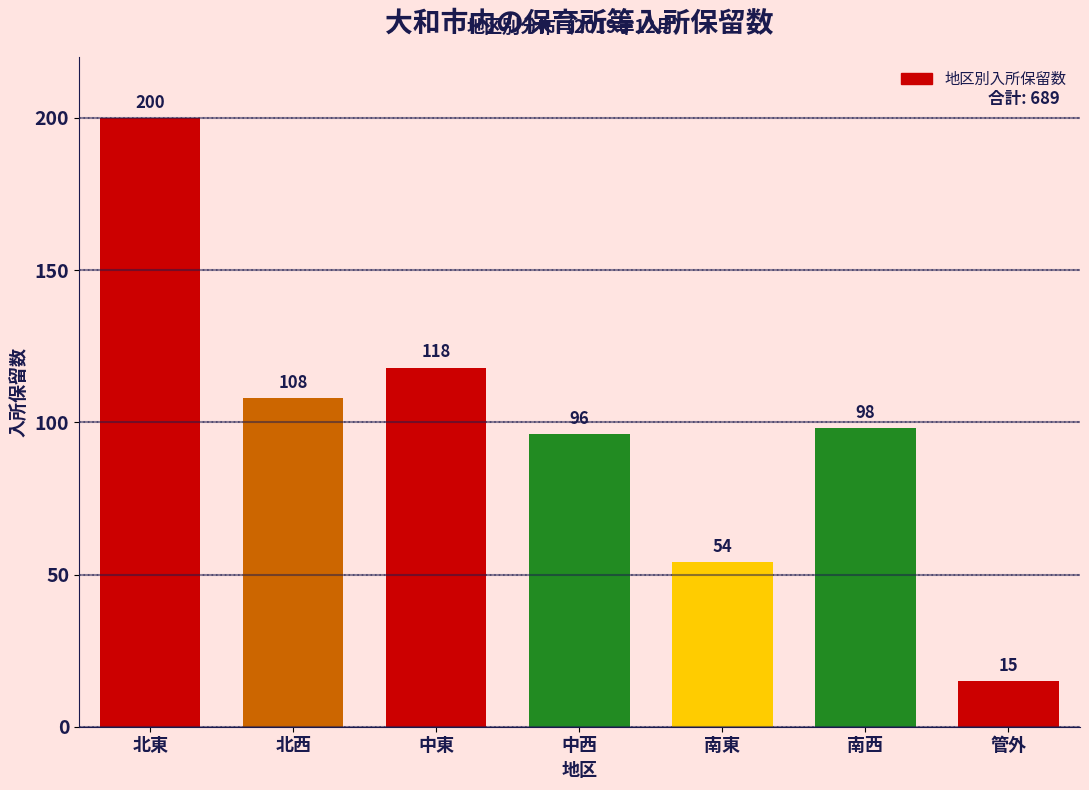

Reading right to left, list all the values displayed in this chart.

15	98	54	96	118	108	200